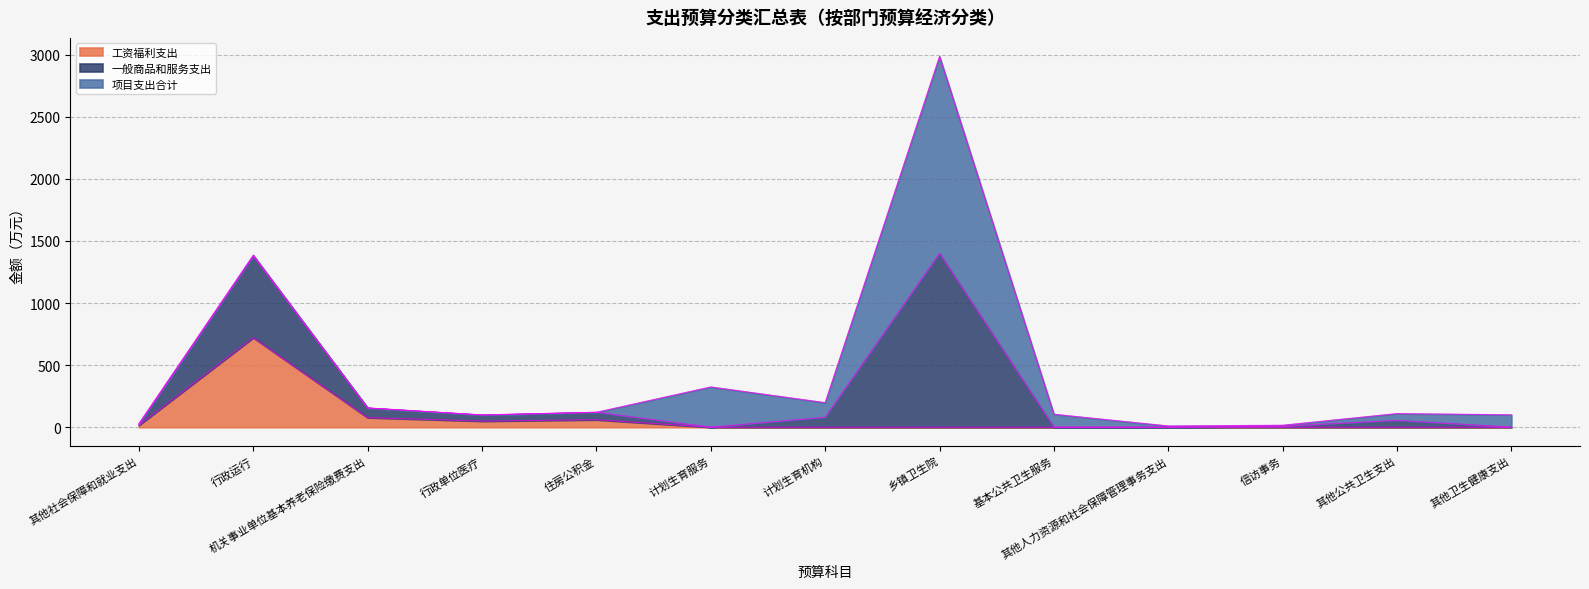

What is the difference between the 一般商品和服务支出 values at 计划生育服务 and 机关事业单位基本养老保险缴费支出?

169.5